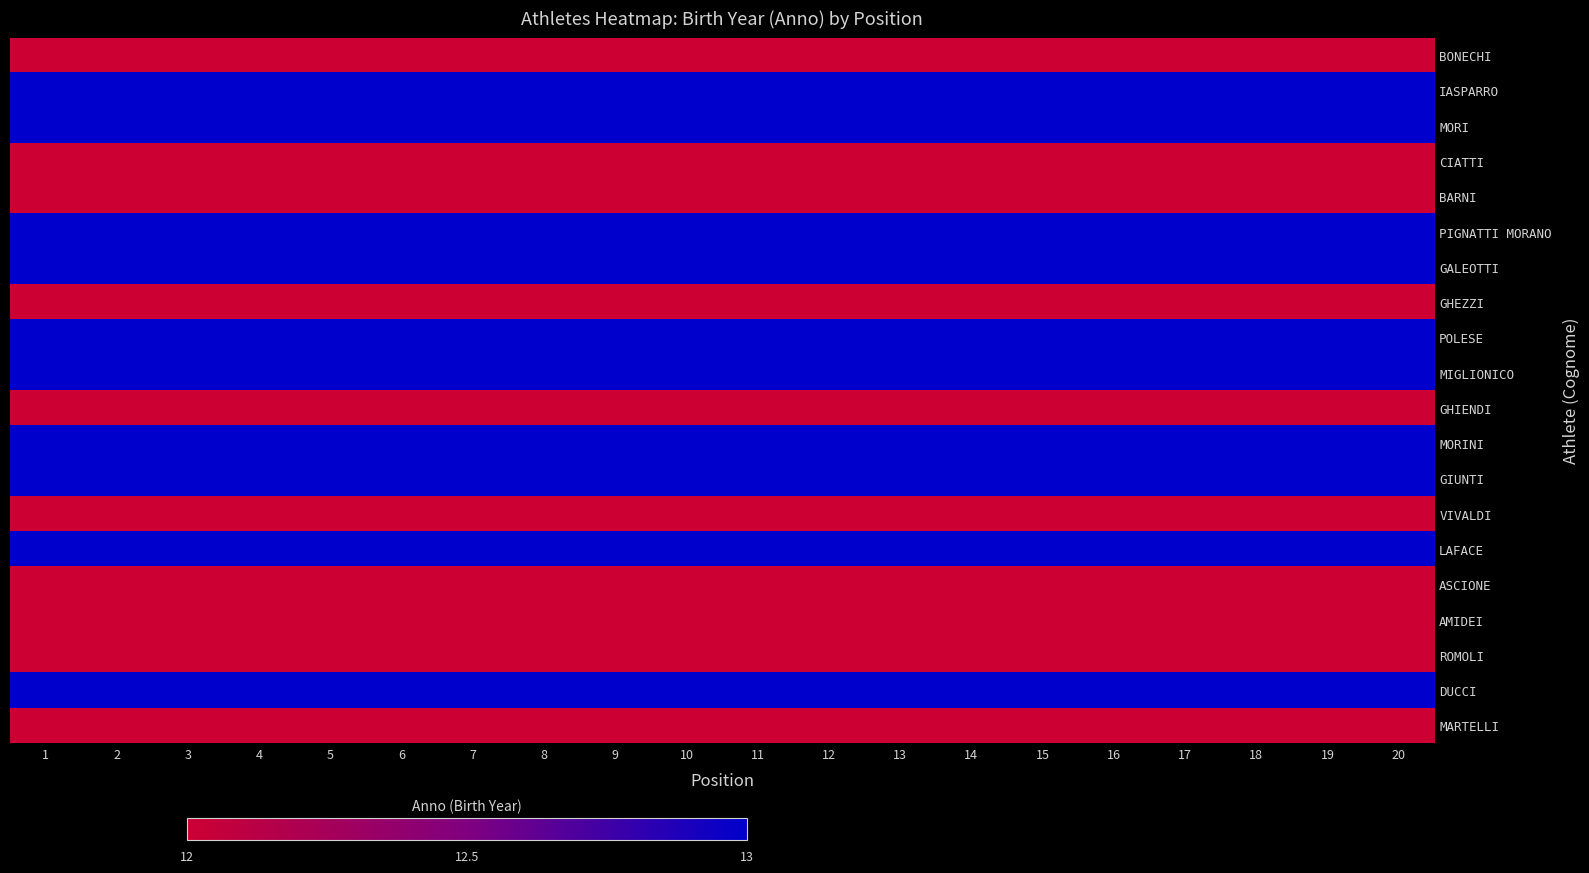

List the series in order of their peak value, lowest first.

BONECHI, CIATTI, BARNI, GHEZZI, GHIENDI, VIVALDI, ASCIONE, AMIDEI, ROMOLI, MARTELLI, IASPARRO, MORI, PIGNATTI MORANO, GALEOTTI, POLESE, MIGLIONICO, MORINI, GIUNTI, LAFACE, DUCCI